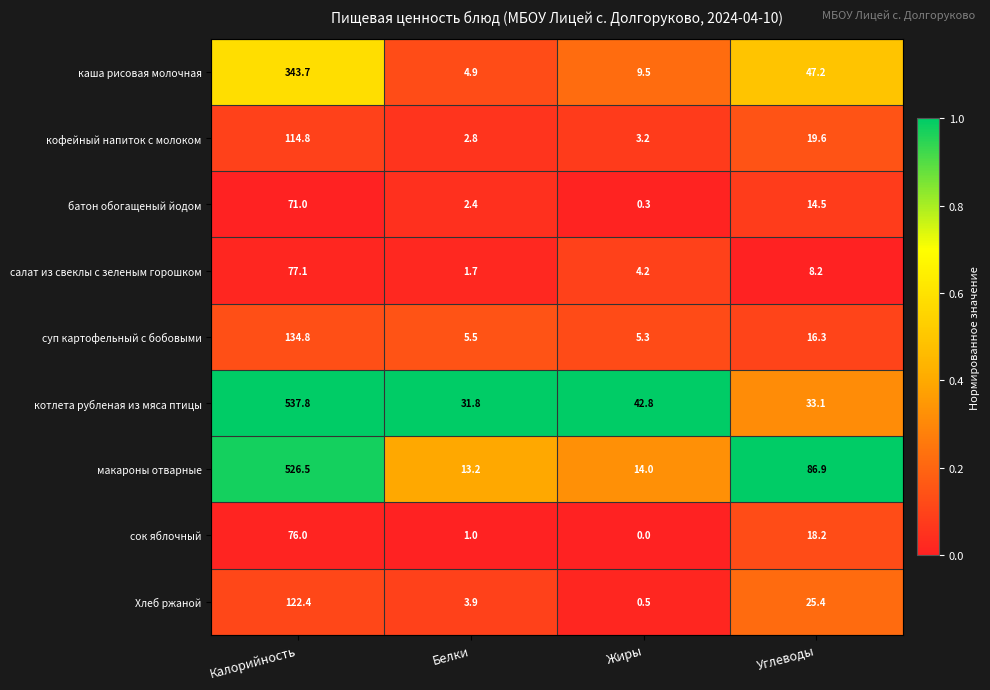

Which series has the widest spread of values?

макароны отварные